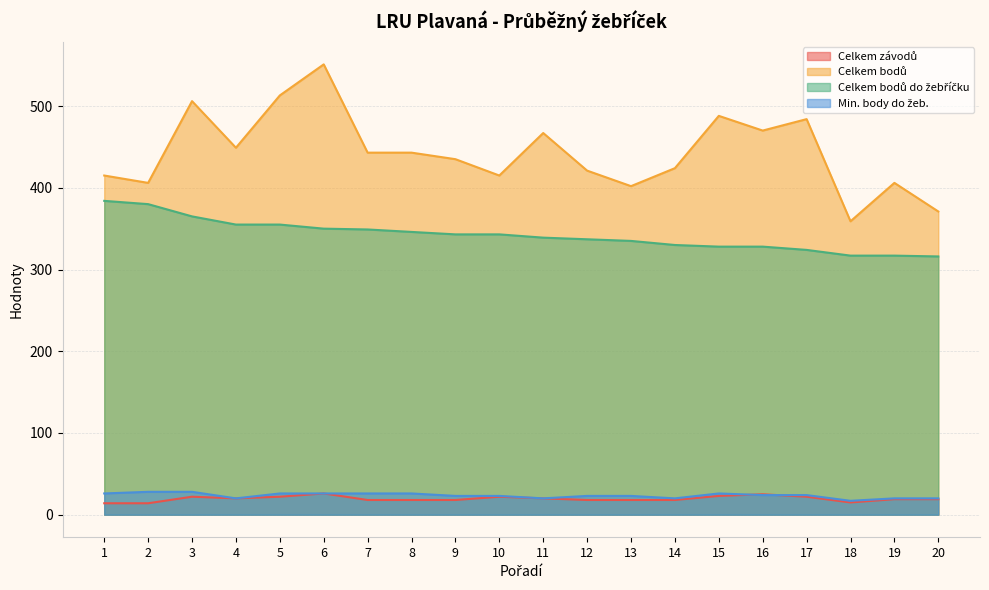

List the series in order of their peak value, lowest first.

Celkem závodů, Min. body do žeb., Celkem bodů do žebříčku, Celkem bodů